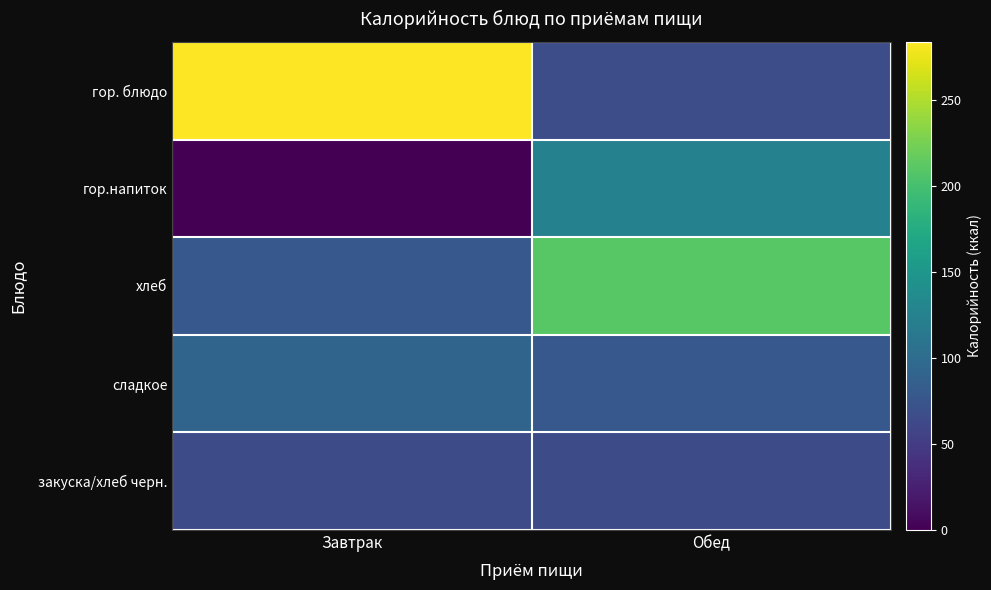

Count the number of data series in this chart.

5